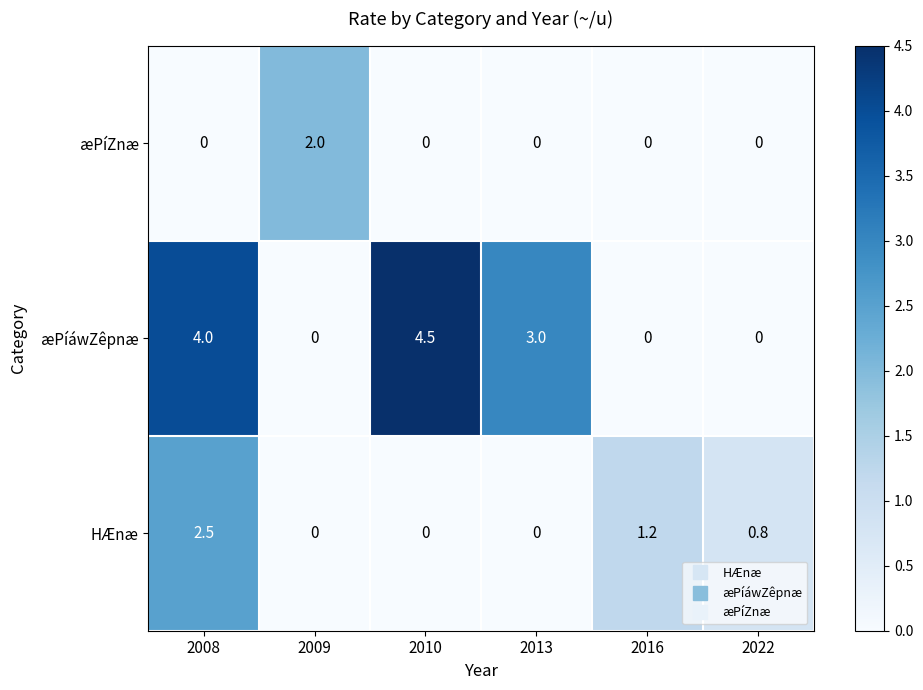

The HÆnæ series shows 1.2 at 2016. True or false?

True